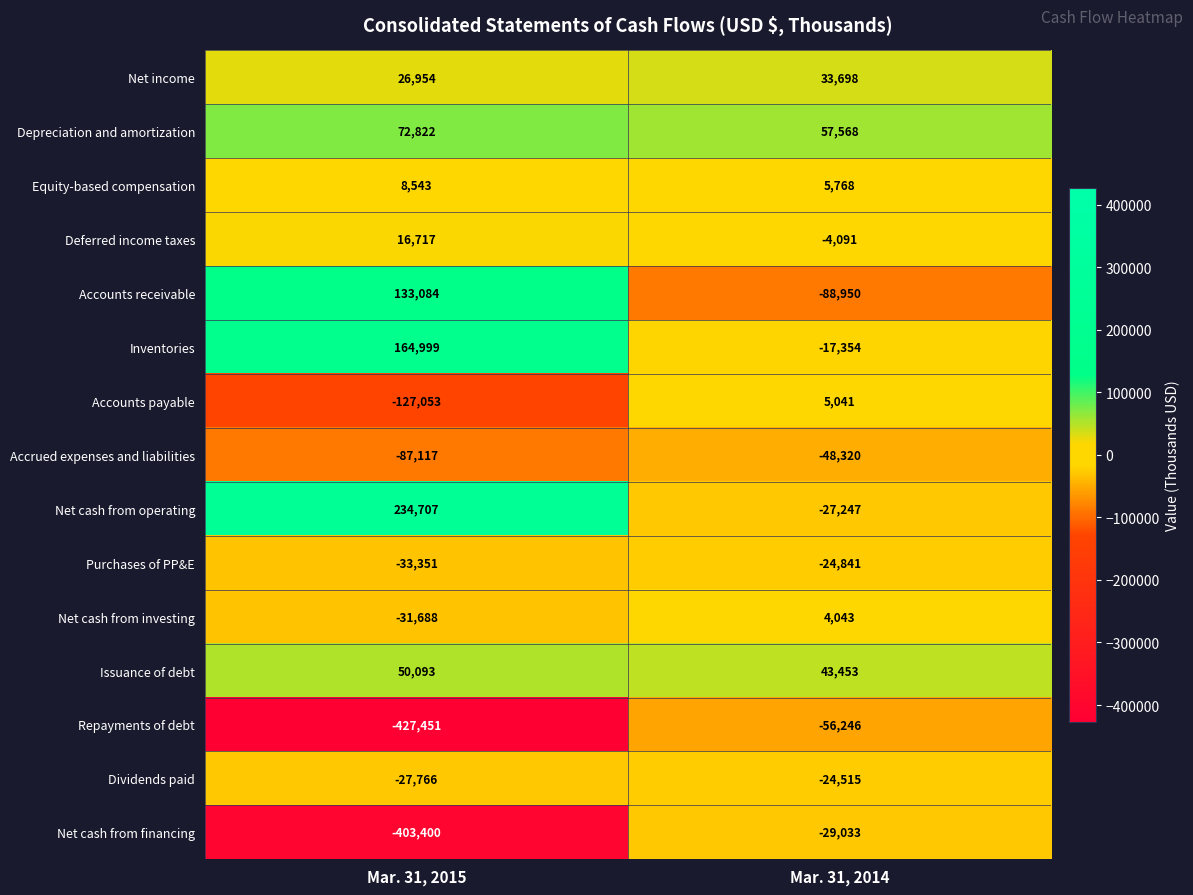

Reading left to right, list all the values displayed in this chart.

Net income: 26954	33698
Depreciation and amortization: 72822	57568
Equity-based compensation: 8543	5768
Deferred income taxes: 16717	-4091
Accounts receivable: 133084	-88950
Inventories: 164999	-17354
Accounts payable: -127053	5041
Accrued expenses and liabilities: -87117	-48320
Net cash from operating: 234707	-27247
Purchases of PP&E: -33351	-24841
Net cash from investing: -31688	4043
Issuance of debt: 50093	43453
Repayments of debt: -427451	-56246
Dividends paid: -27766	-24515
Net cash from financing: -403400	-29033